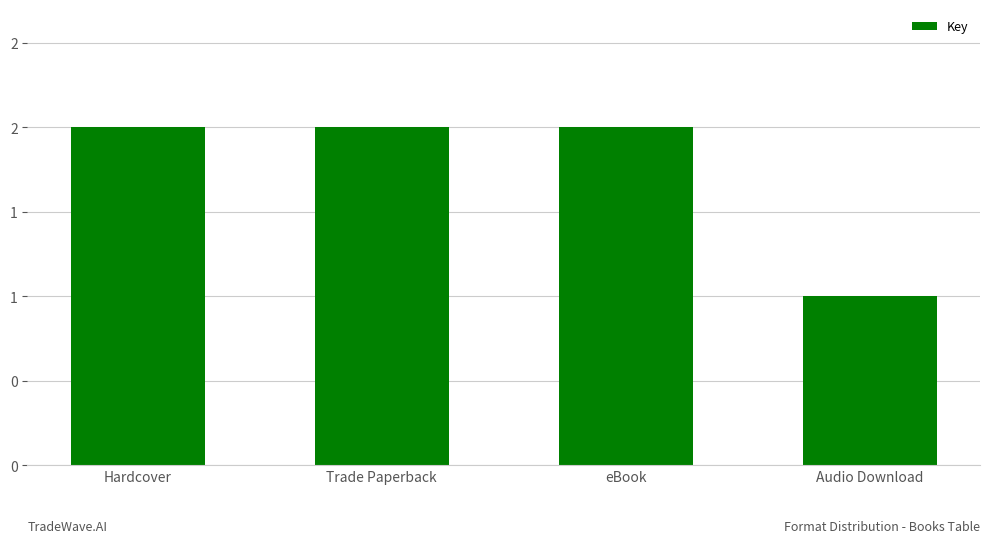

What is the smallest value displayed?

1